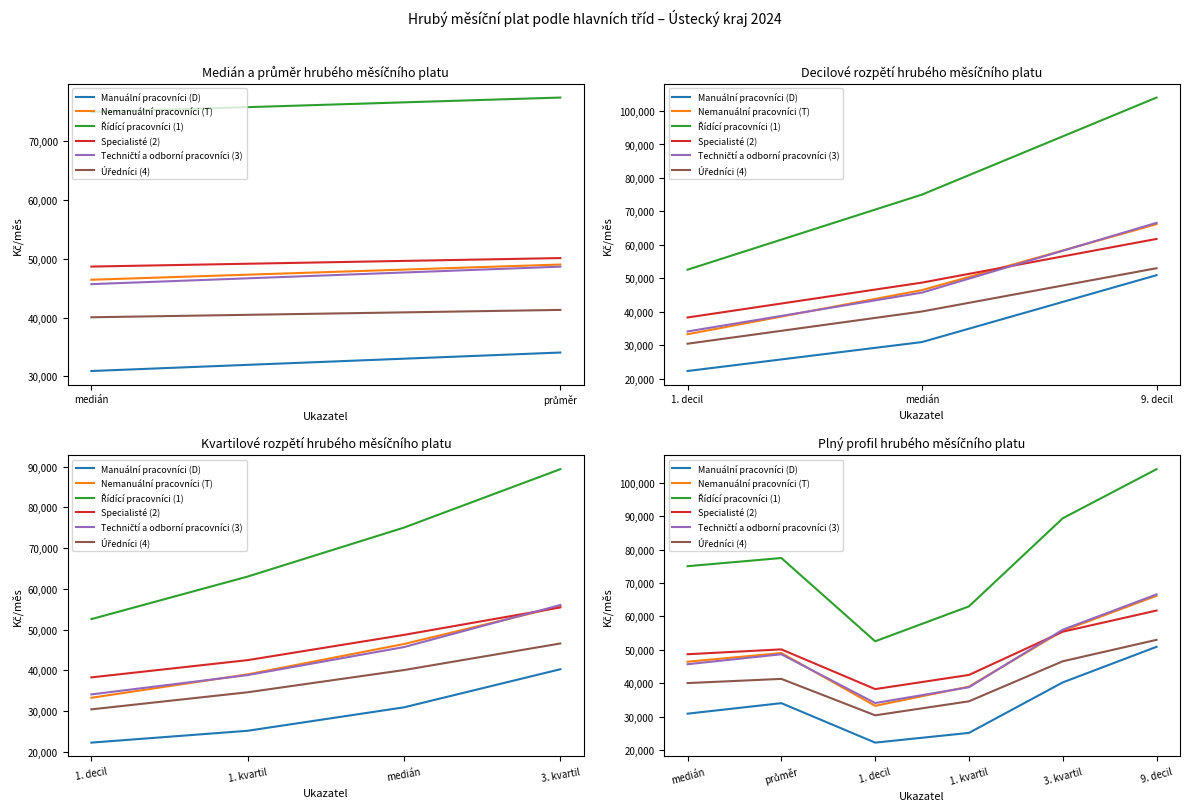

What position from the right is 1. decil?

4